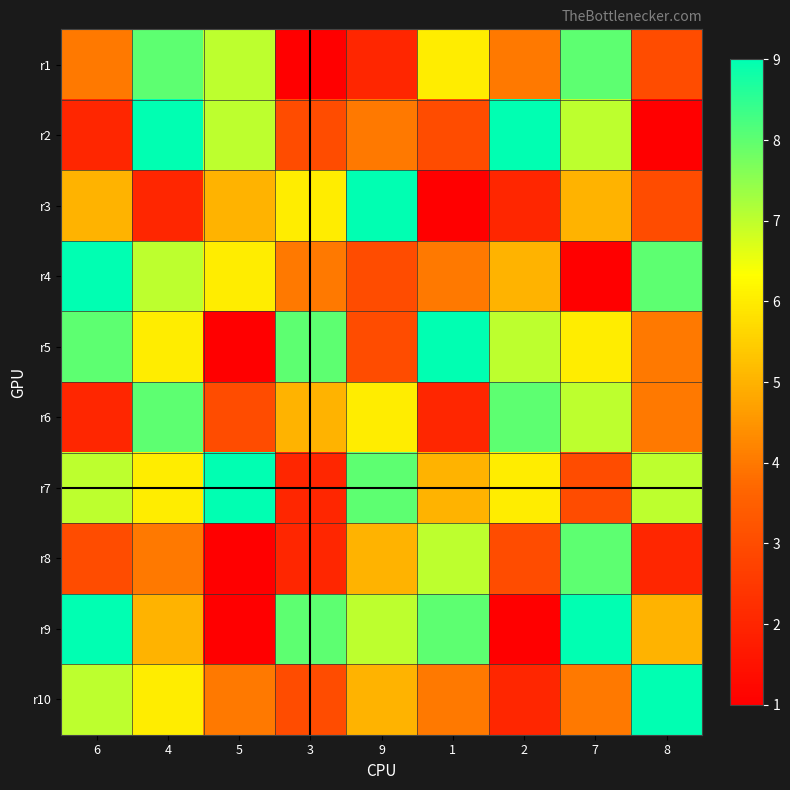

Between 4 and 5, which is larger?

4